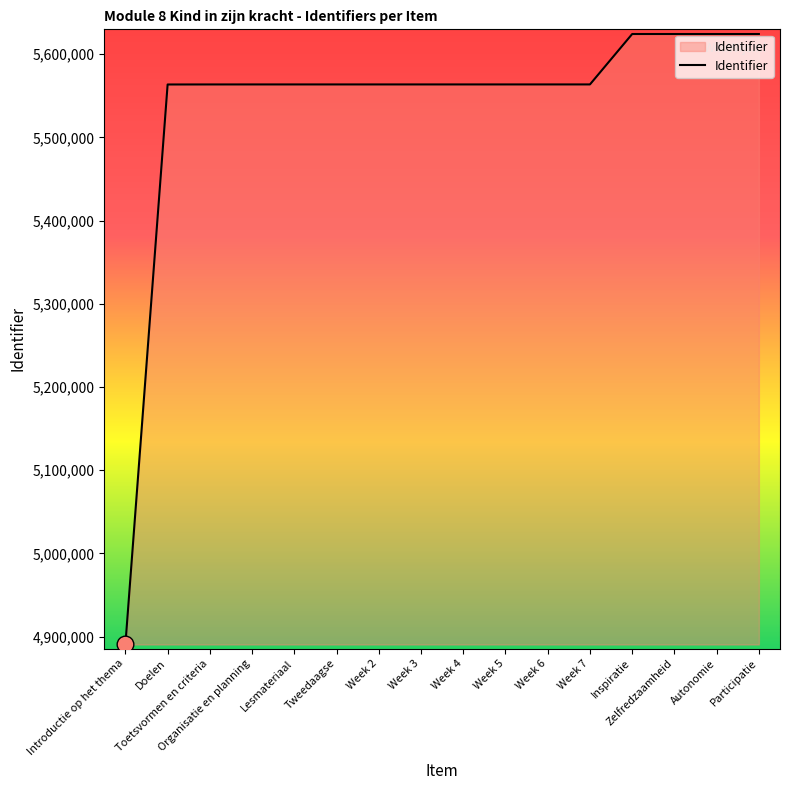

What is the approximate value at Week 6, to the nearest 10?

5563770